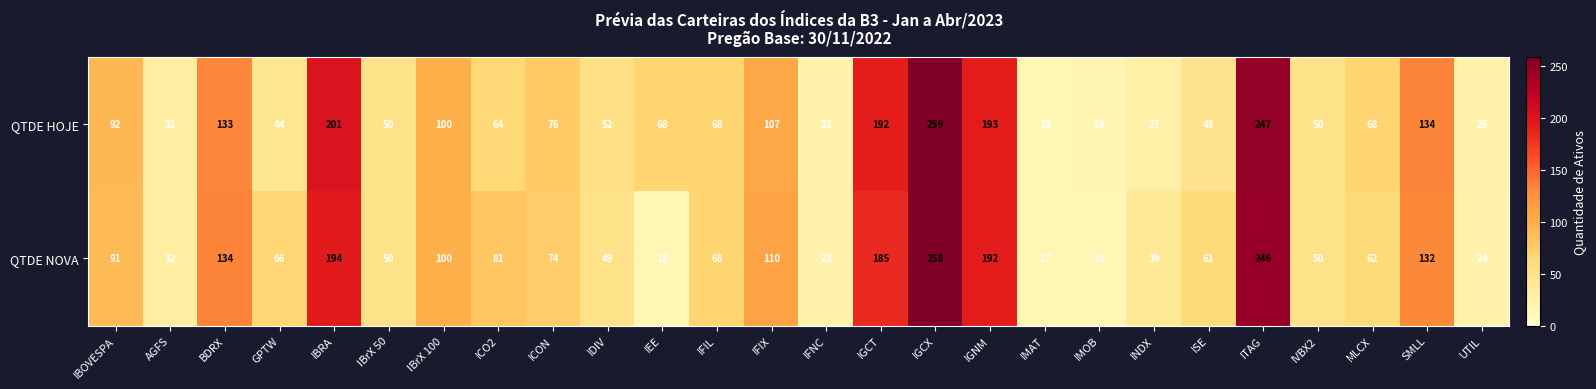

The QTDE NOVA series shows 41 at IBrX 100. True or false?

False